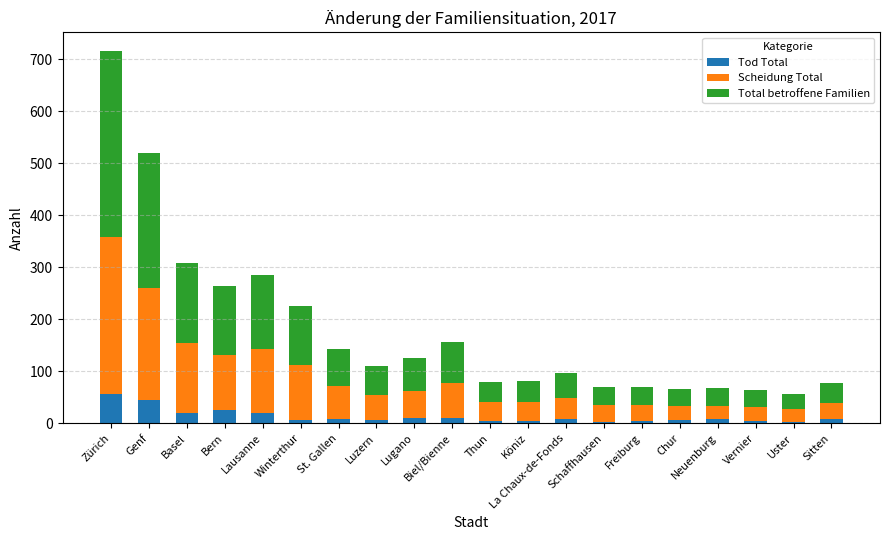

What is the sum of all Tod Total values?

266